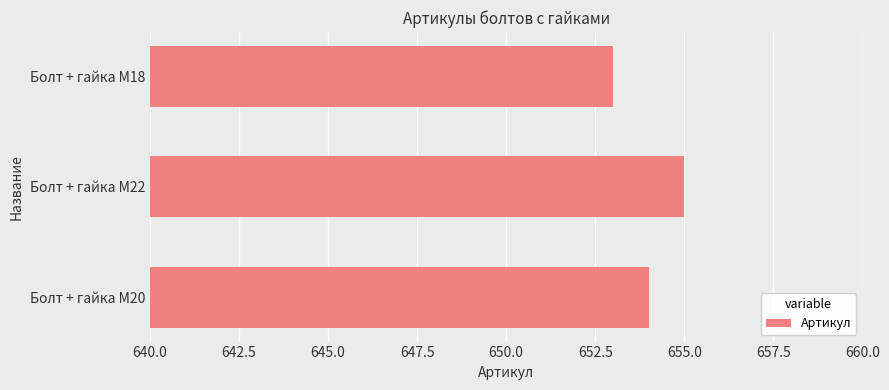

How many bars are there in total?

3